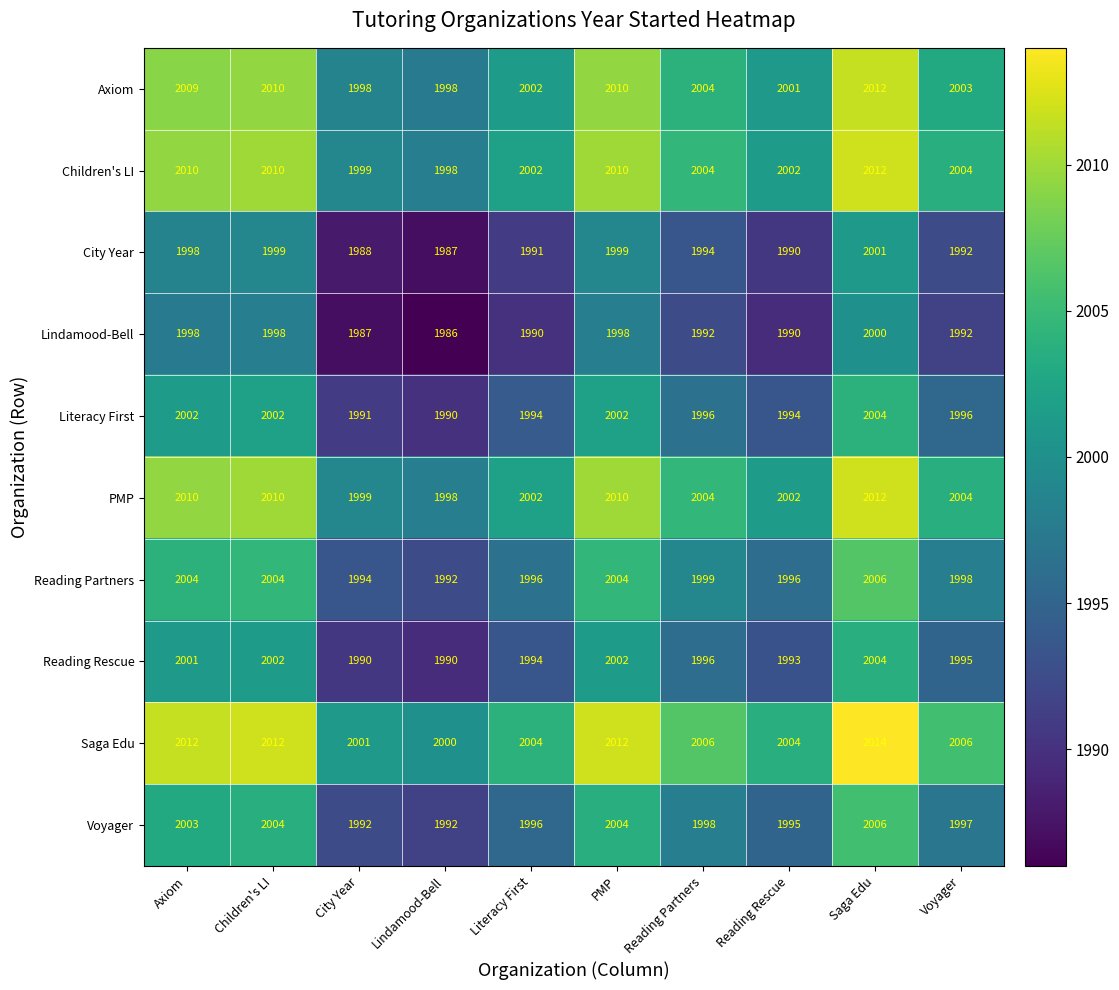

How many Children's LI values are between 2002 and 2010?

7